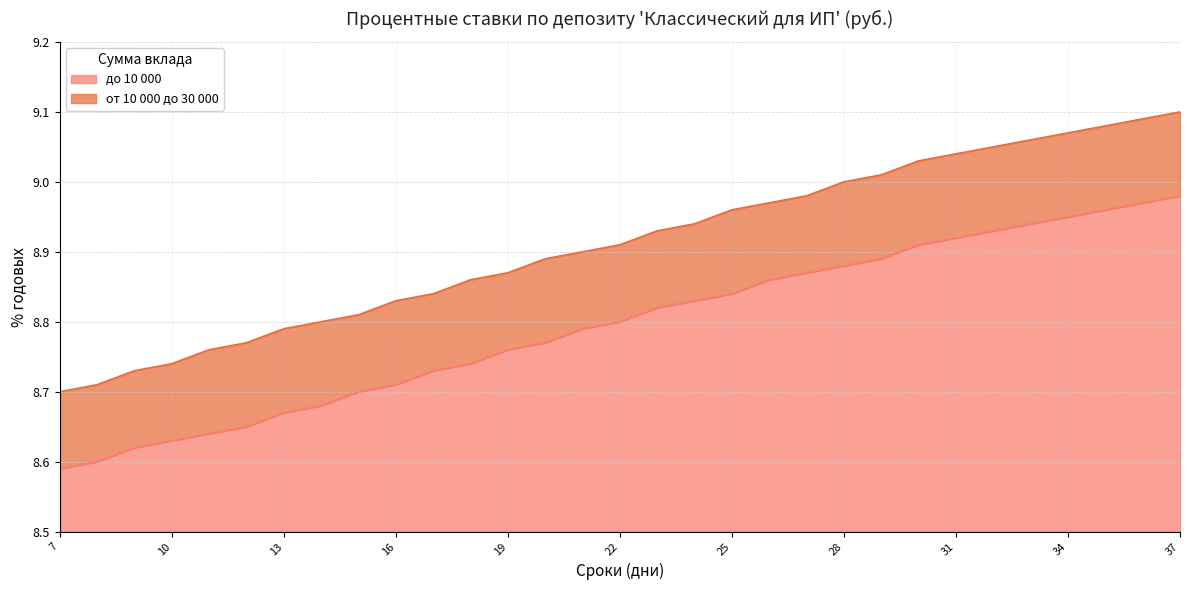

Where is от 10 000 до 30 000 nearest to the value 8?

7